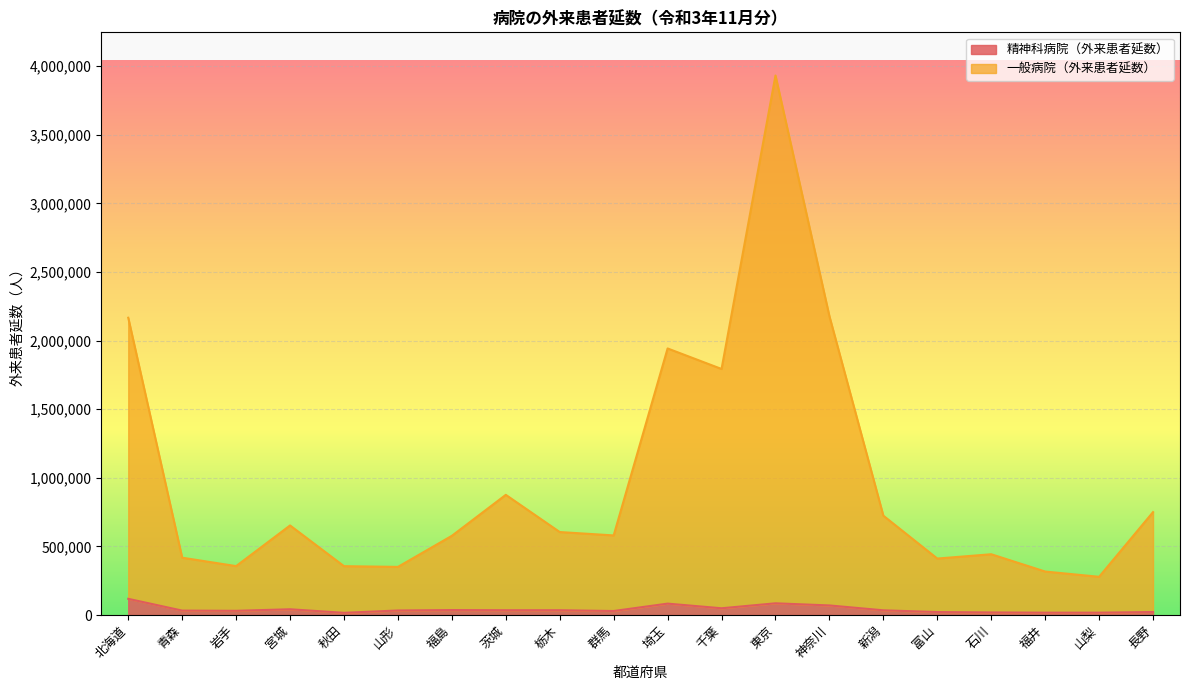

Reading left to right, list all the values displayed in this chart.

精神科病院（外来患者延数）: 117992	32189	30683	41874	15976	33018	36172	34931	34888	29184	83036	49157	85381	69763	34275	21639	18781	17029	17068	21920
一般病院（外来患者延数）: 2166837	417804	356500	652778	356052	350738	577292	875968	604769	580166	1942984	1793421	3932623	2178068	723917	411519	442944	316883	278533	750112